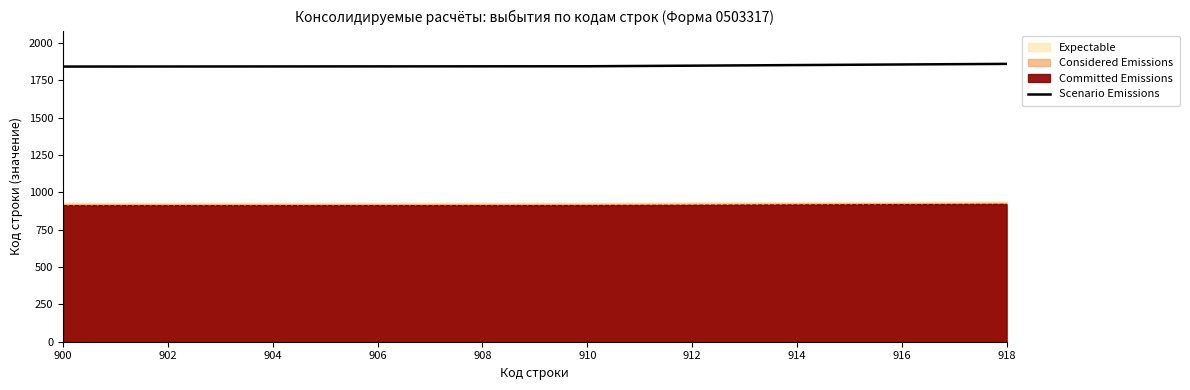

True or false: Scenario Emissions and Committed Emissions intersect in this chart.

False